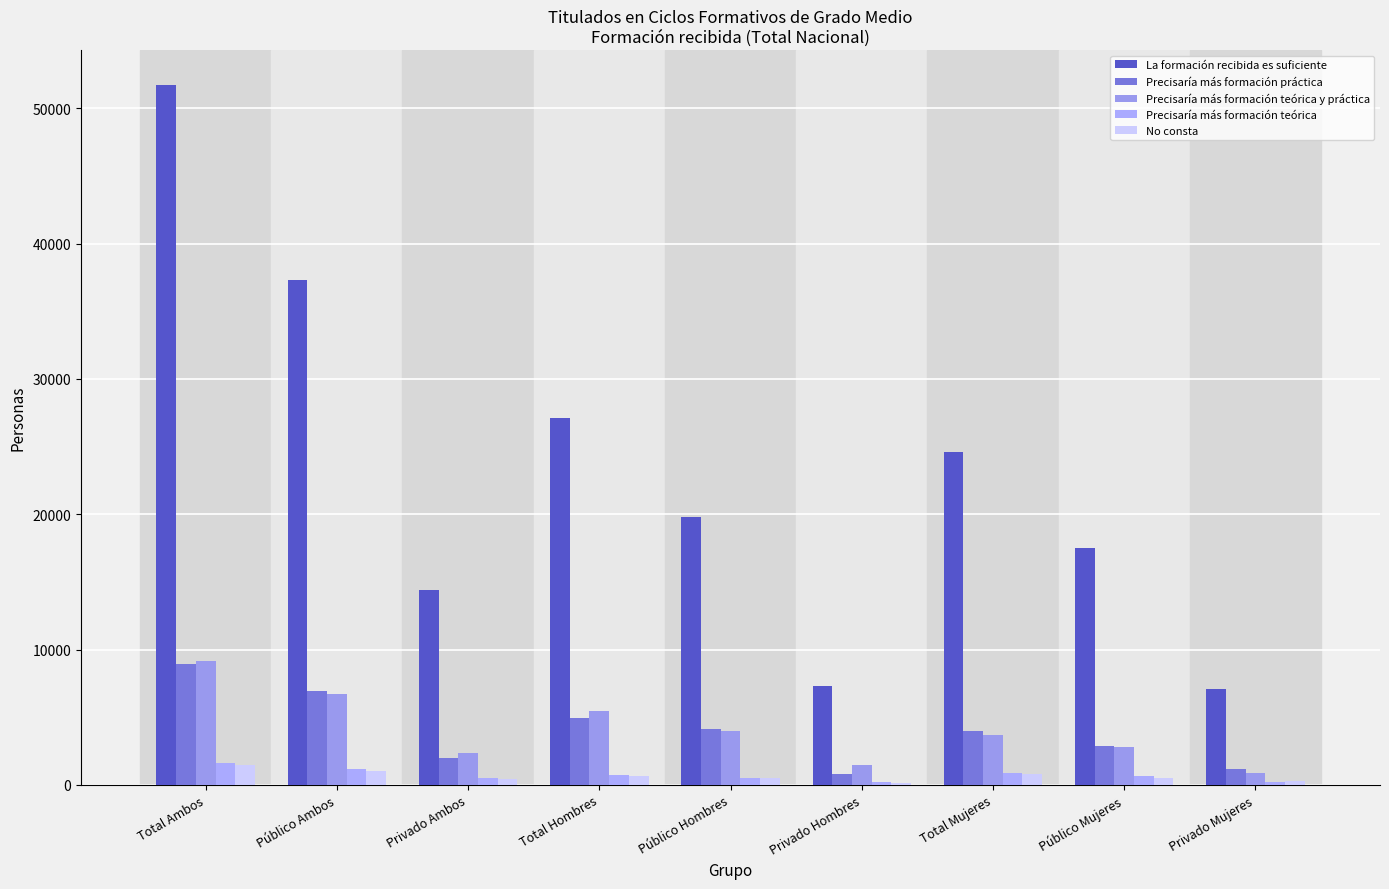

What is the maximum value for Precisaría más formación práctica?

8941